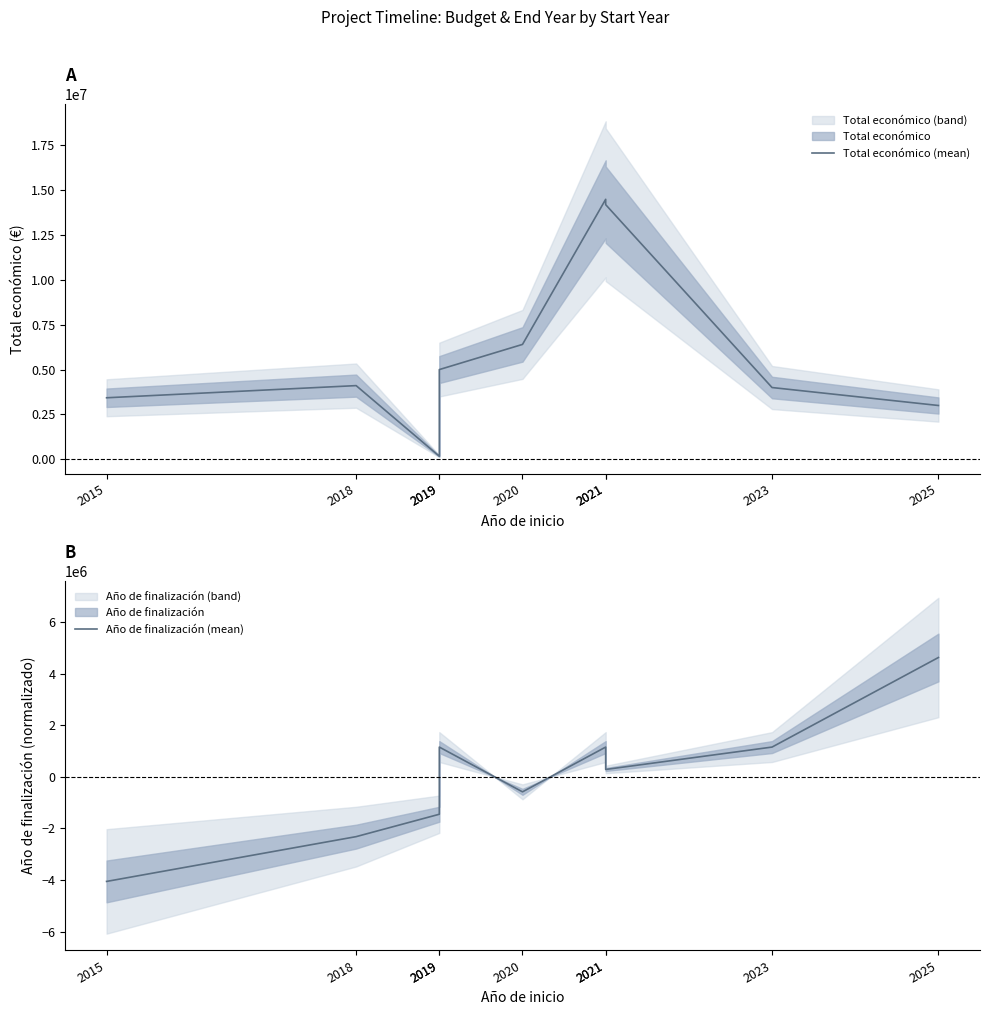

What is the maximum value shown in the chart?

14484959.0